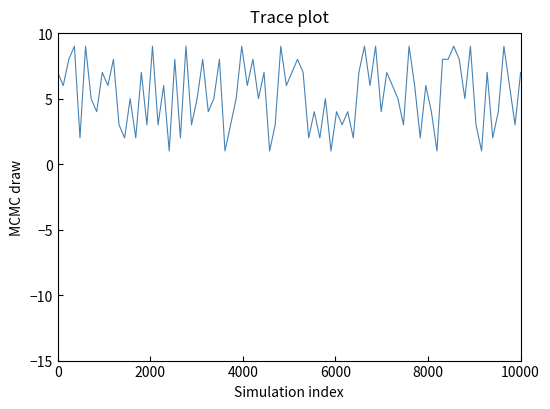

What is the maximum value shown in the chart?

9